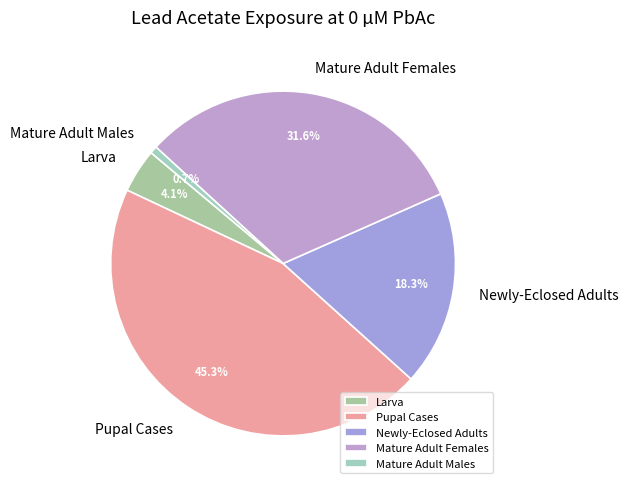

Is there a majority slice in this chart?

No